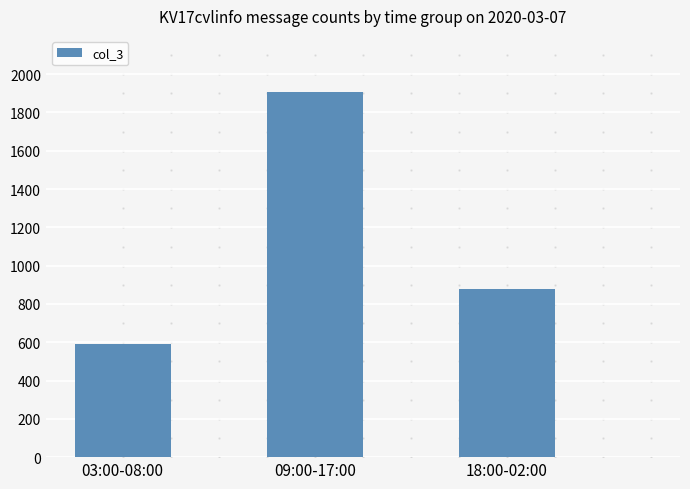

The value at 09:00-17:00 is 1909. True or false?

True